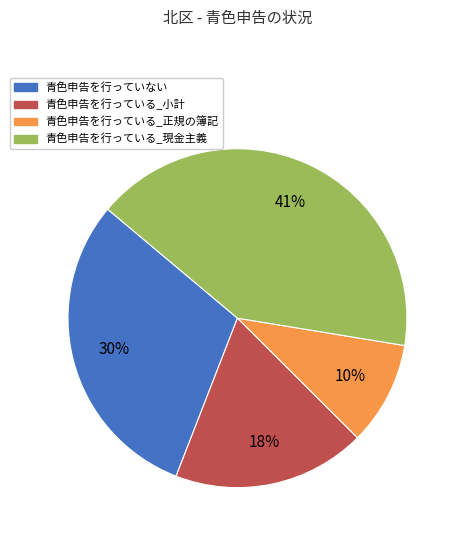

What percentage is the 青色申告を行っている_現金主義 slice, to the nearest percent?

41%